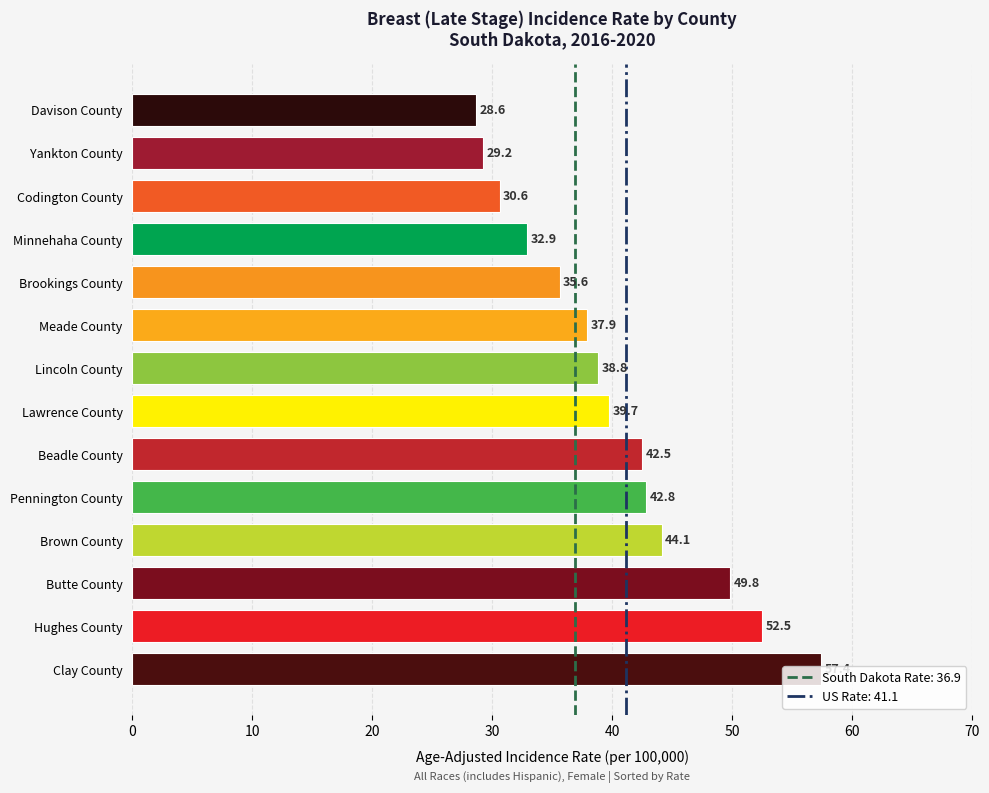

How many data points are above 39?

7